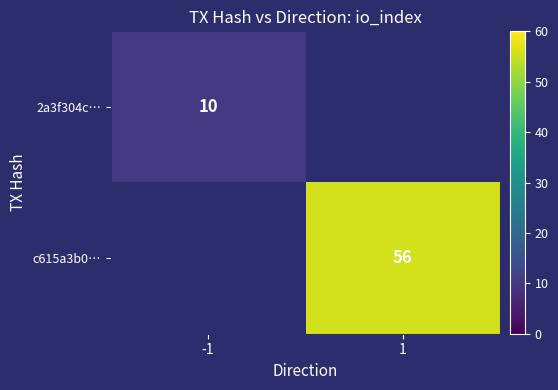

The value of c615a3b0… at 1 is 39. True or false?

False